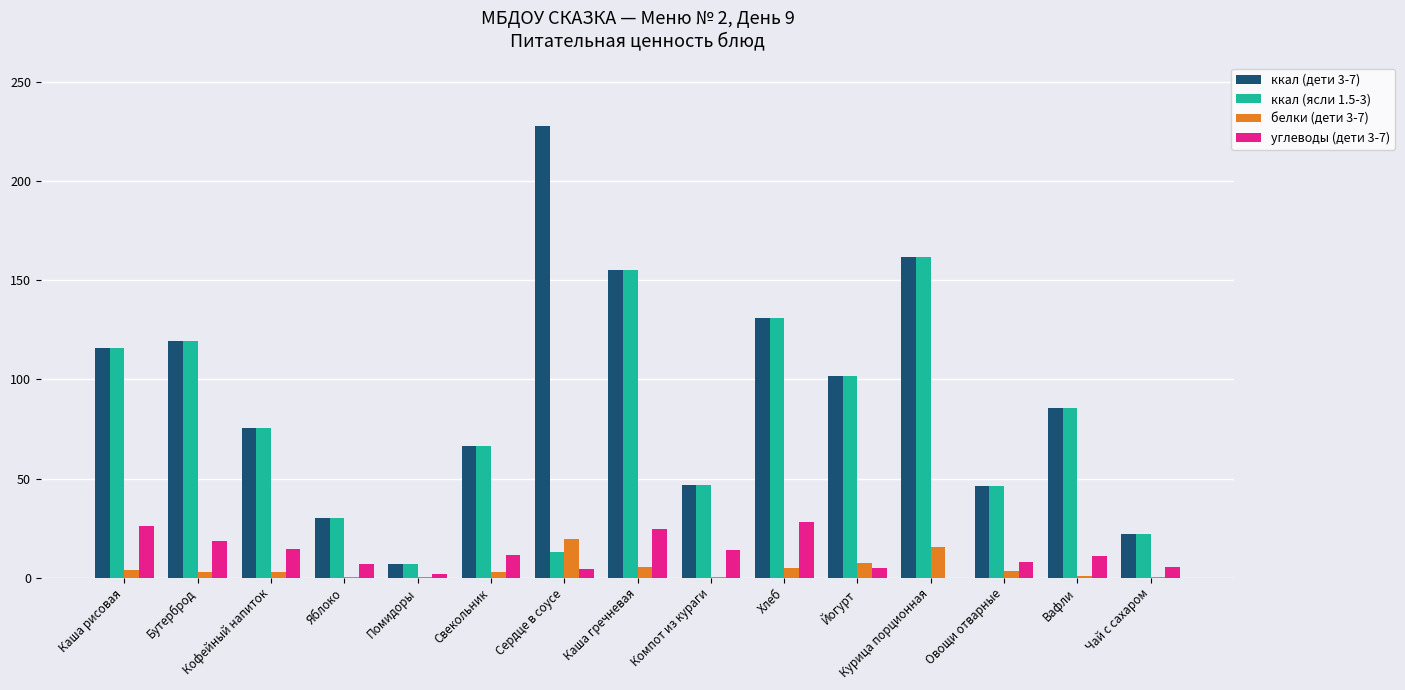

How many groups of bars are there?

15